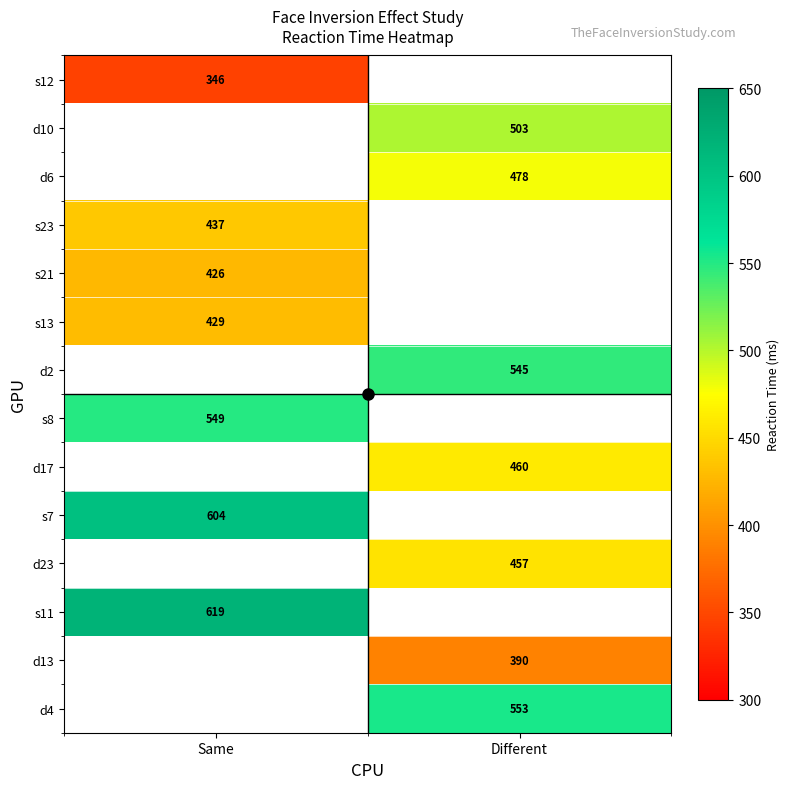

Is it true that s8 equals 549 at Same?

True